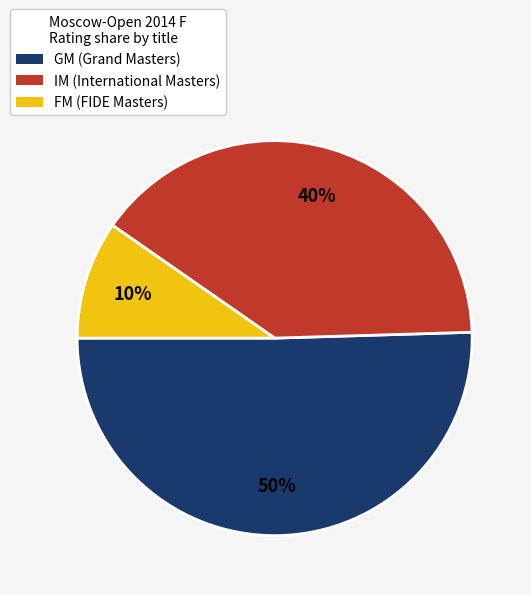

What is the largest slice in the pie chart?

GM (Grand Masters)